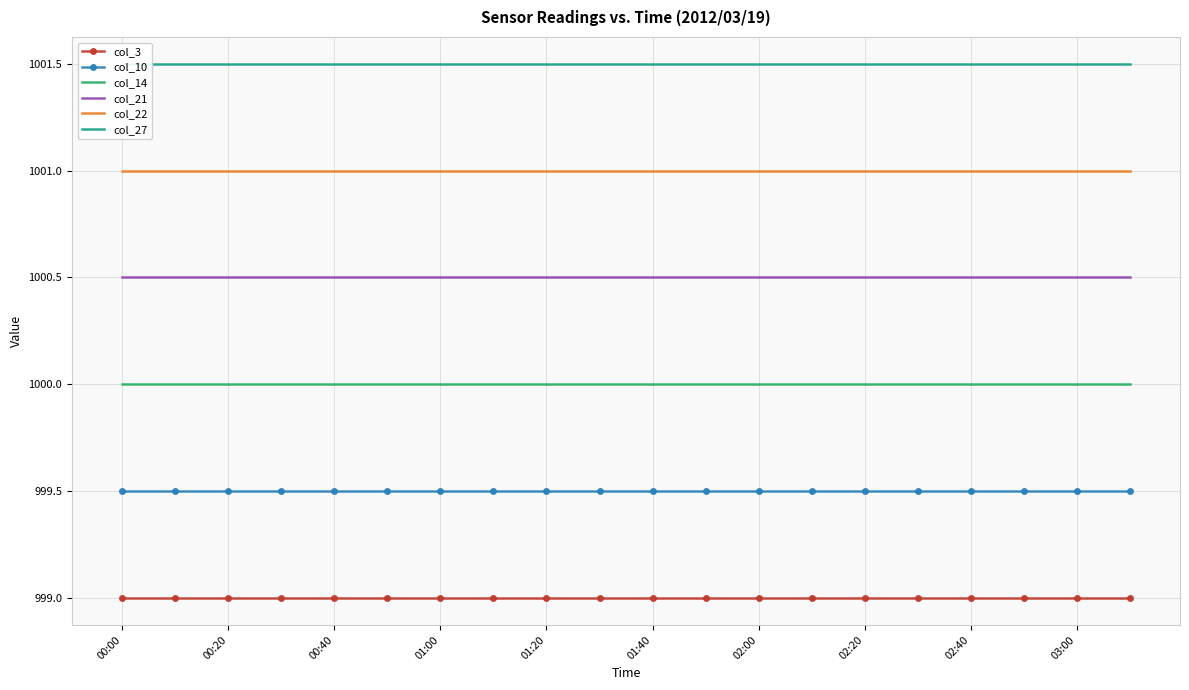

True or false: col_21 and col_10 intersect in this chart.

False